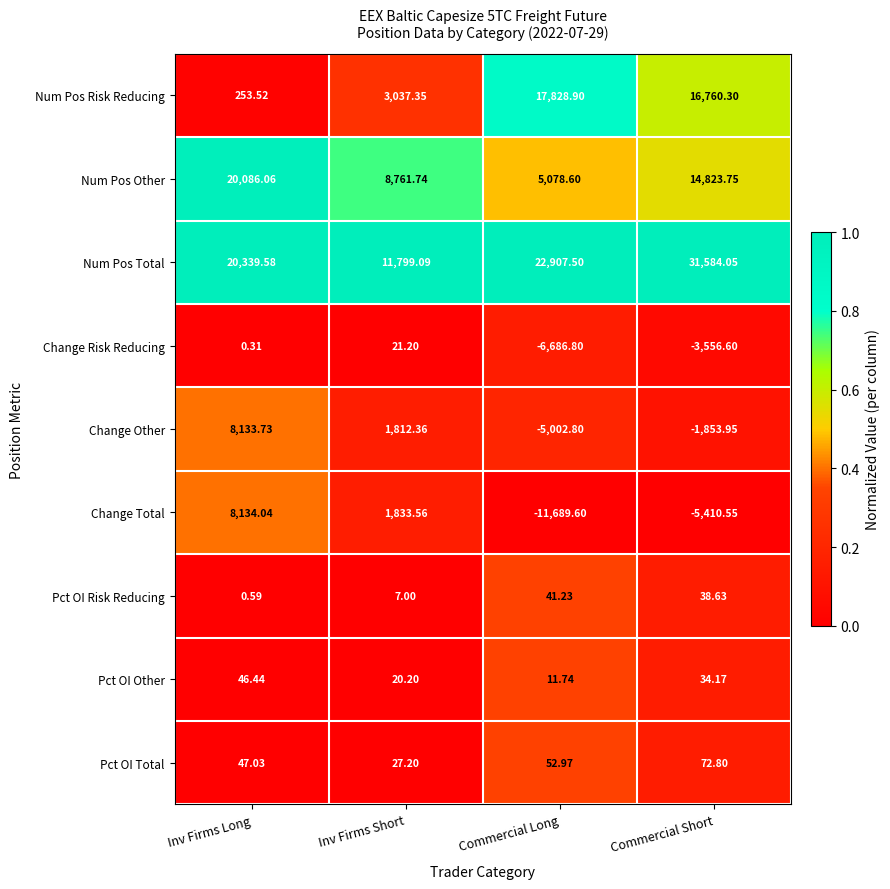

Where does the Pct OI Total series first go above 52?

Commercial Long